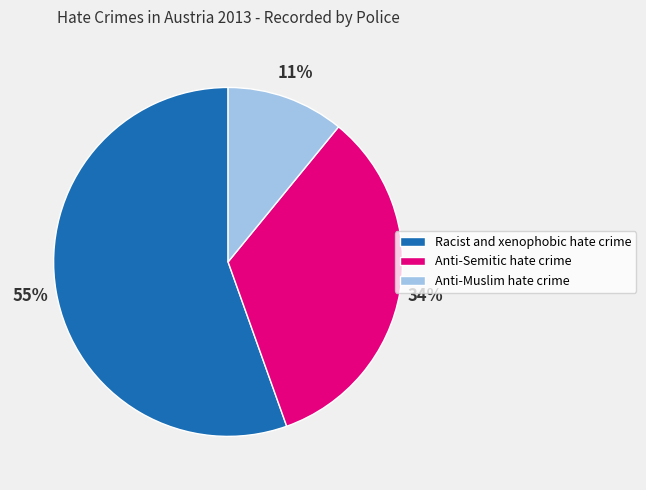

The Racist and xenophobic hate crime slice represents 55% of the pie. True or false?

True